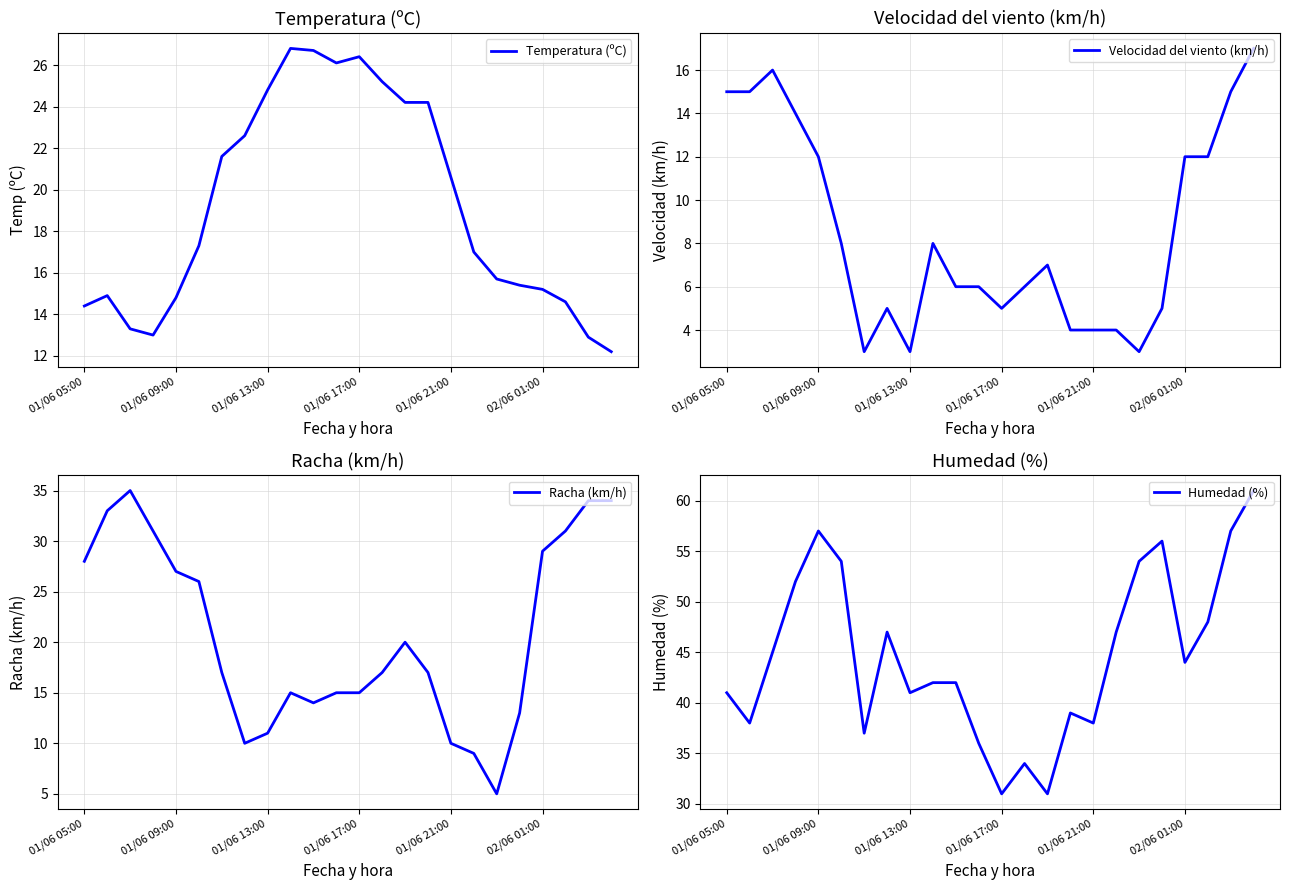

Which series changed the most between 15 and 20?

Racha (km/h)